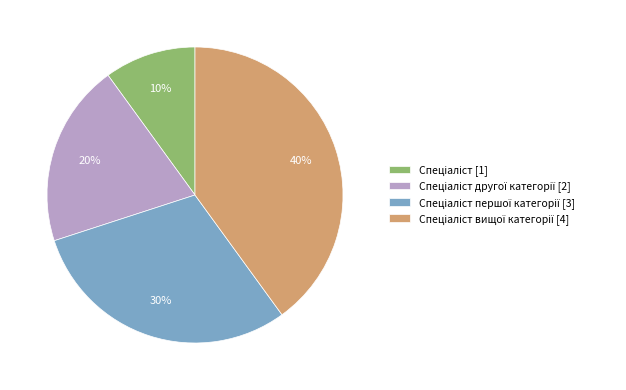

To the nearest percent, what is the average slice percentage?

25%